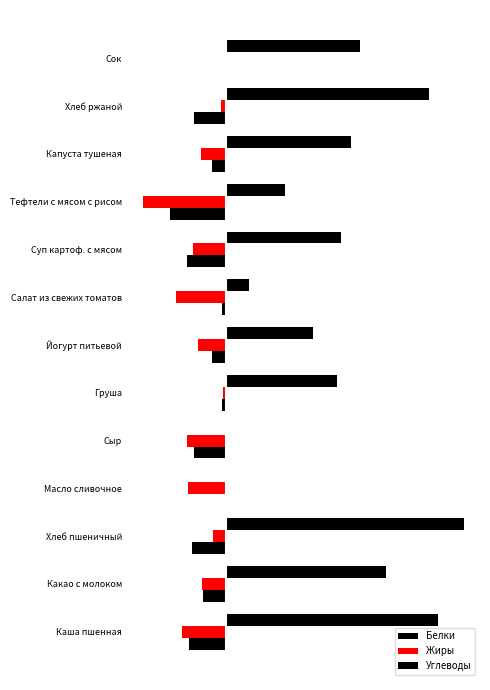

What is the sum of all Углеводы values?

237.2